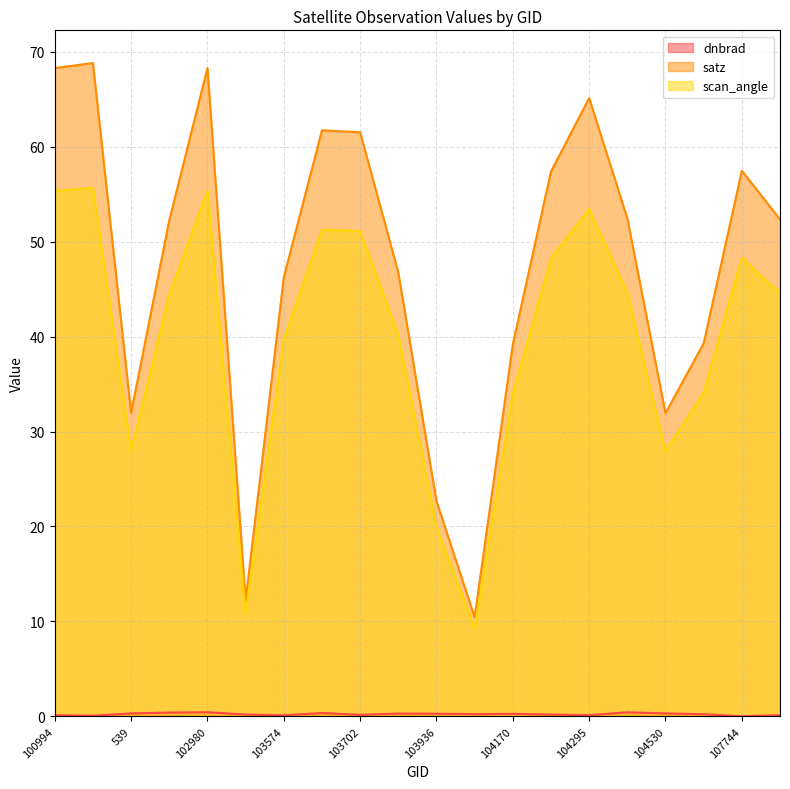

True or false: dnbrad and satz intersect in this chart.

False